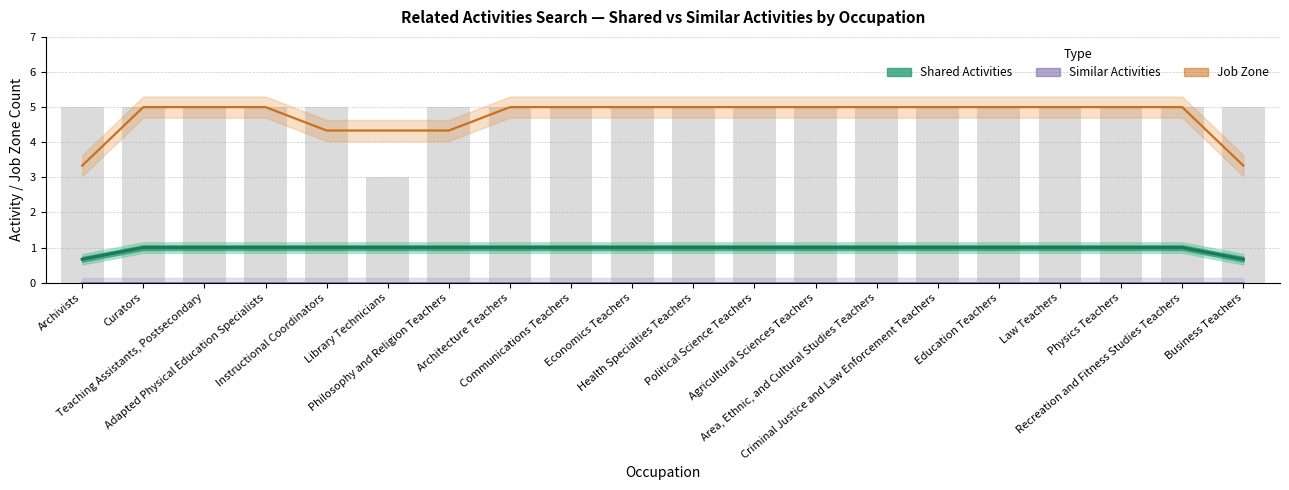

Is the value of Similar Activities at Political Science Teachers greater than the value of Job Zone at Law Teachers?

No